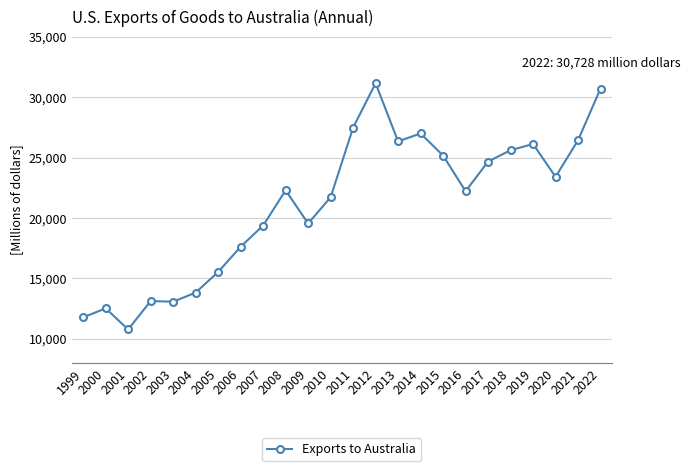

Where is the first local maximum?

2000